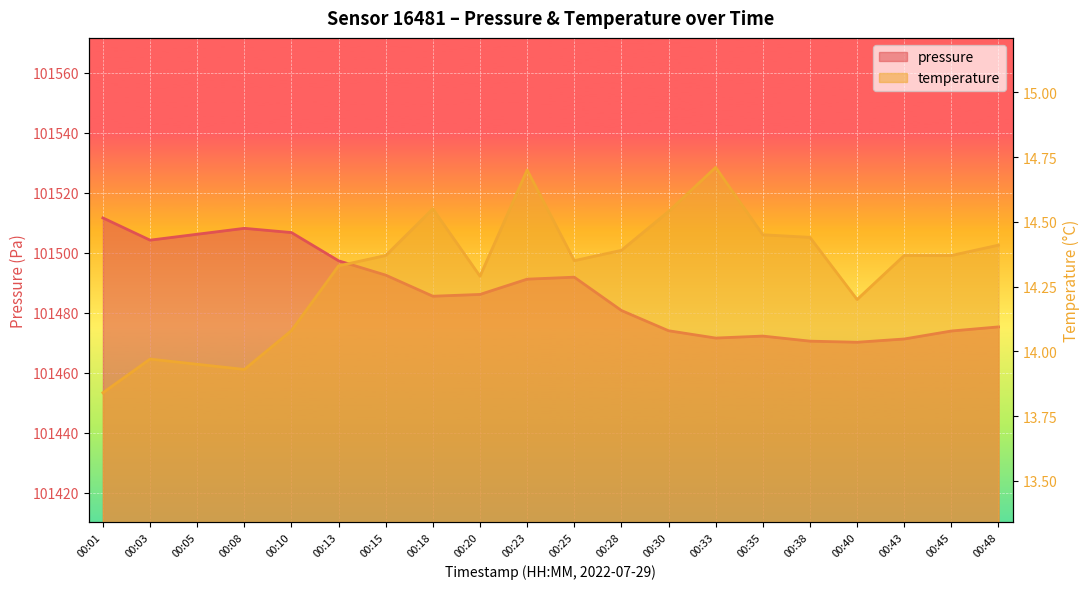

Reading right to left, list all the values displayed in this chart.

pressure: 00:48=101475.3	00:45=101473.9	00:43=101471.3	00:40=101470.2	00:38=101470.6	00:35=101472.2	00:33=101471.6	00:30=101474.0	00:28=101480.8	00:25=101491.9	00:23=101491.2	00:20=101486.1	00:18=101485.5	00:15=101492.6	00:13=101497.3	00:10=101506.8	00:08=101508.2	00:05=101506.2	00:03=101504.2	00:01=101511.6
temperature: 00:48=14.4	00:45=14.4	00:43=14.4	00:40=14.2	00:38=14.4	00:35=14.4	00:33=14.7	00:30=14.5	00:28=14.4	00:25=14.3	00:23=14.7	00:20=14.3	00:18=14.6	00:15=14.4	00:13=14.3	00:10=14.1	00:08=13.9	00:05=13.9	00:03=14.0	00:01=13.8